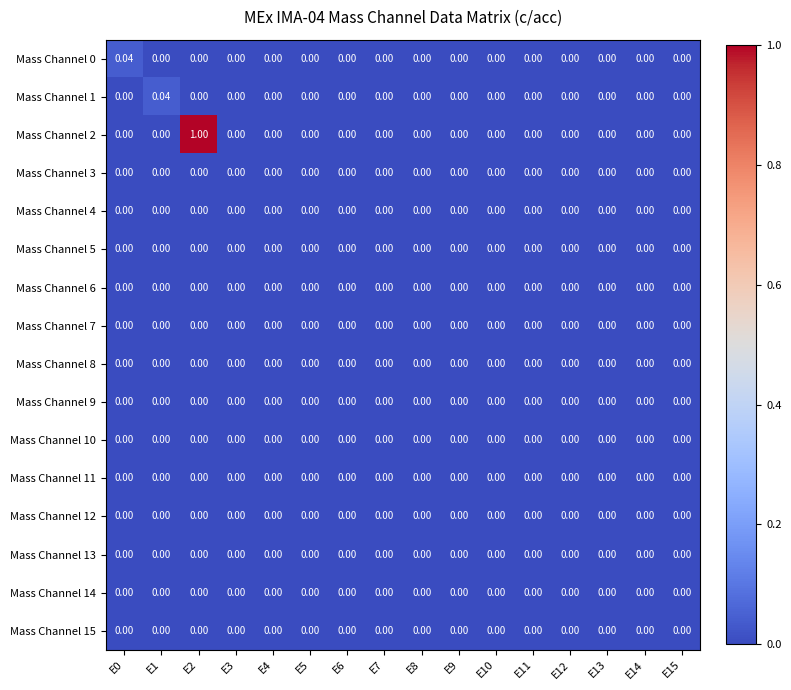

At E3, list the series in order from largest to smallest.

Mass Channel 0, Mass Channel 1, Mass Channel 2, Mass Channel 3, Mass Channel 4, Mass Channel 5, Mass Channel 6, Mass Channel 7, Mass Channel 8, Mass Channel 9, Mass Channel 10, Mass Channel 11, Mass Channel 12, Mass Channel 13, Mass Channel 14, Mass Channel 15